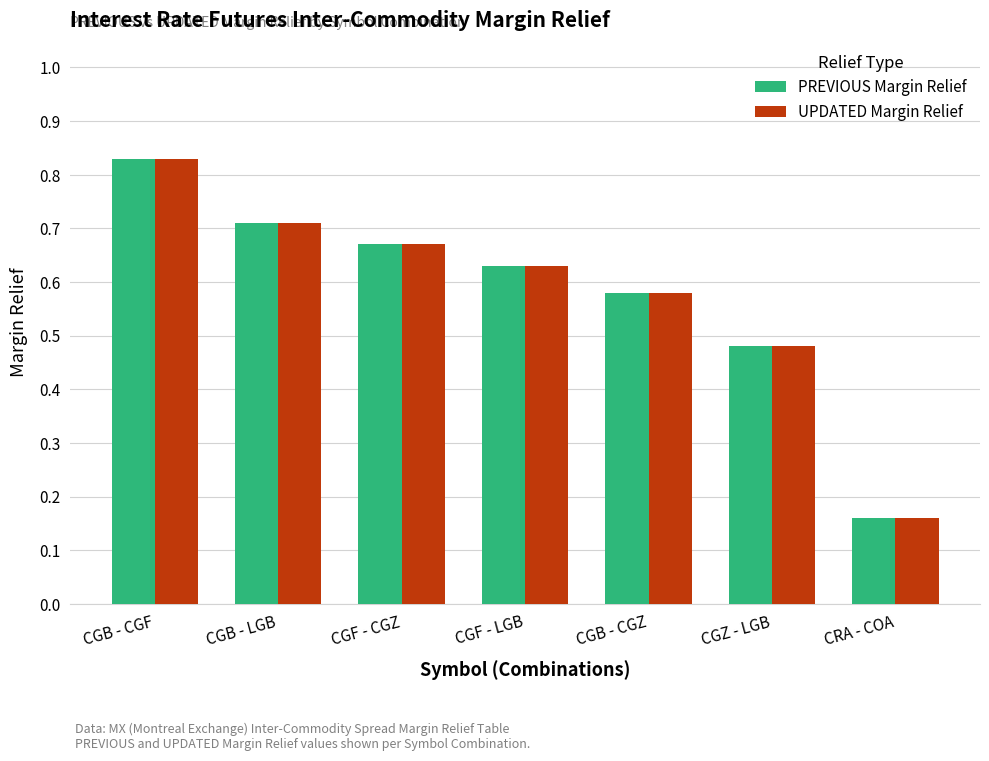

What are all the series names shown in the legend?

PREVIOUS Margin Relief, UPDATED Margin Relief